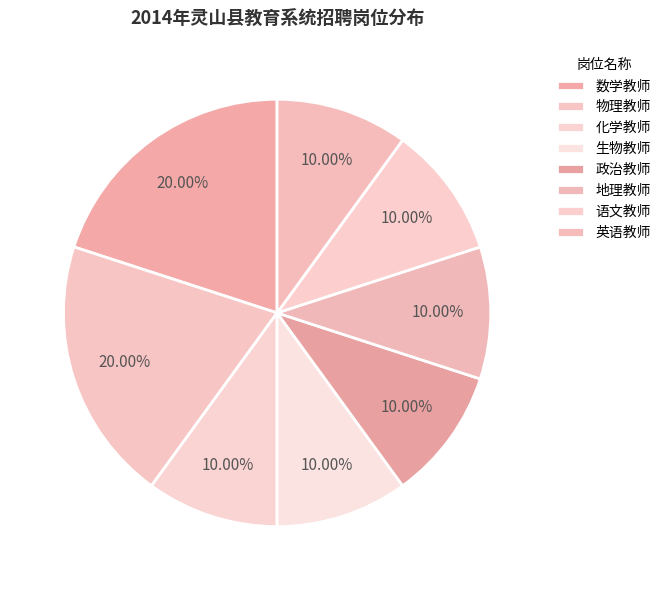

How many slices are in this pie chart?

8